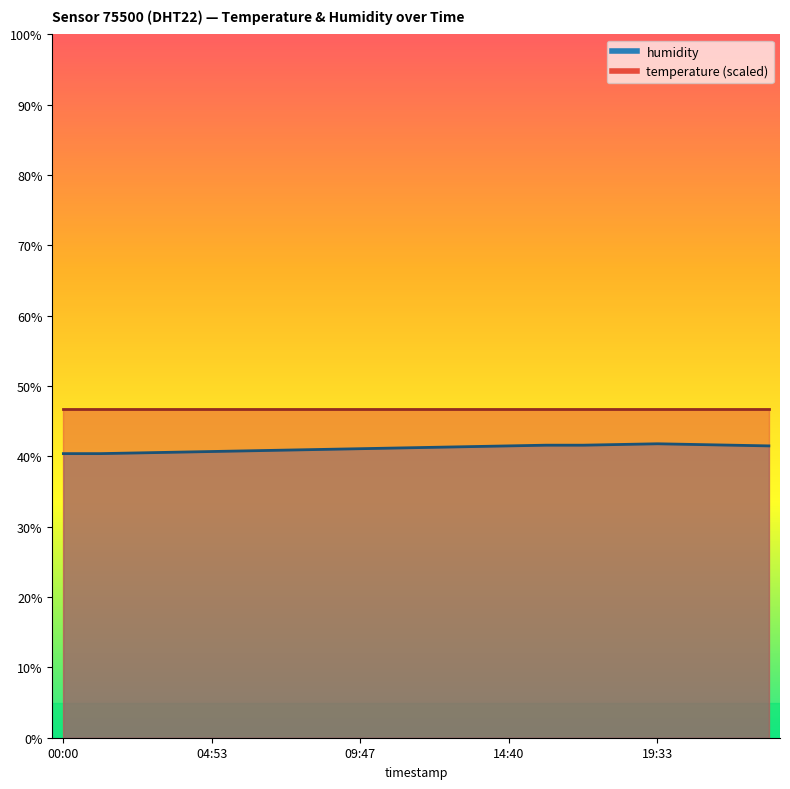

What is the change in value from 01:13 to 17:07?

+1.2